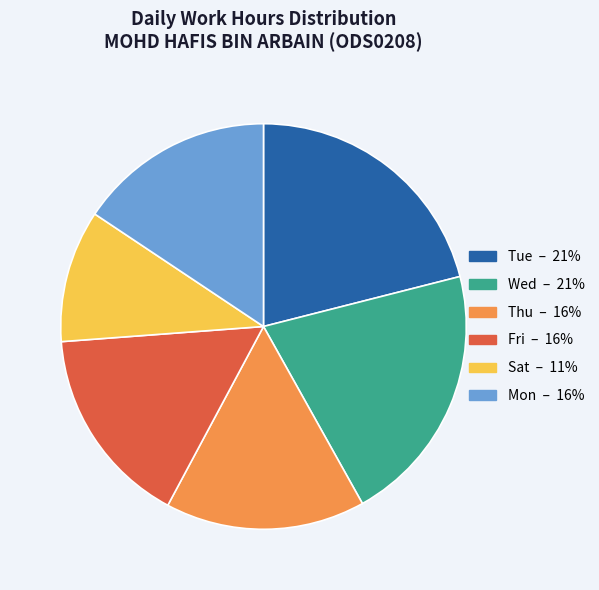

Does any single category account for the majority?

No